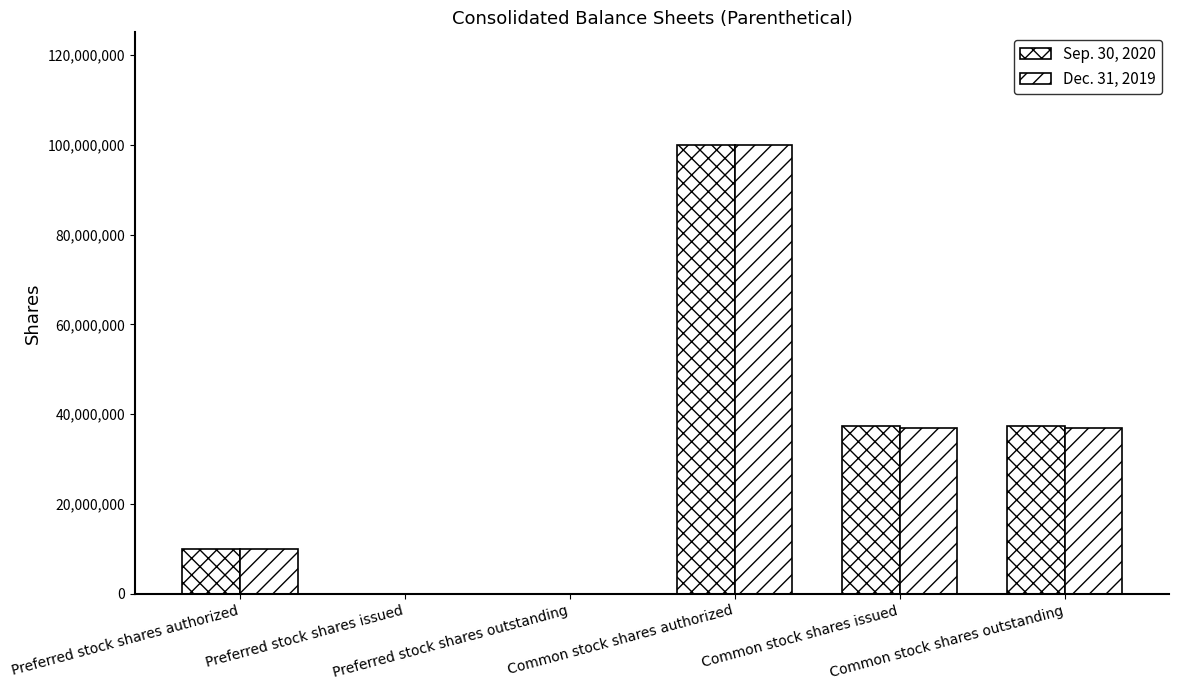

Which category has the highest value across all series?

Common stock shares authorized